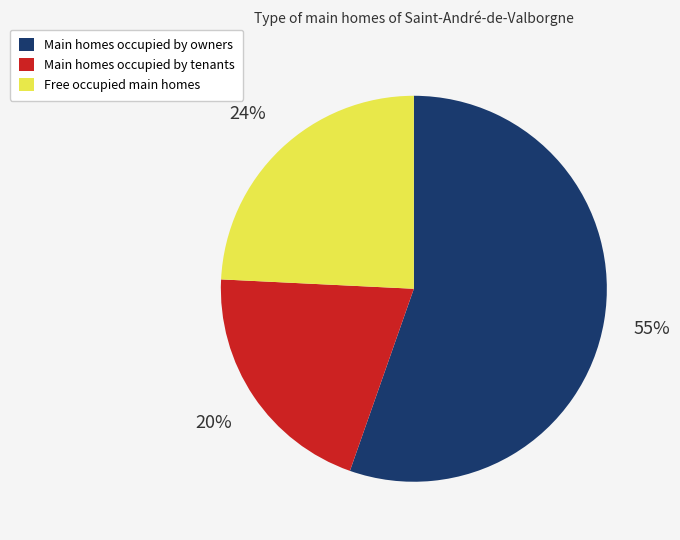

Which slice represents more than half of the pie?

Main homes occupied by owners